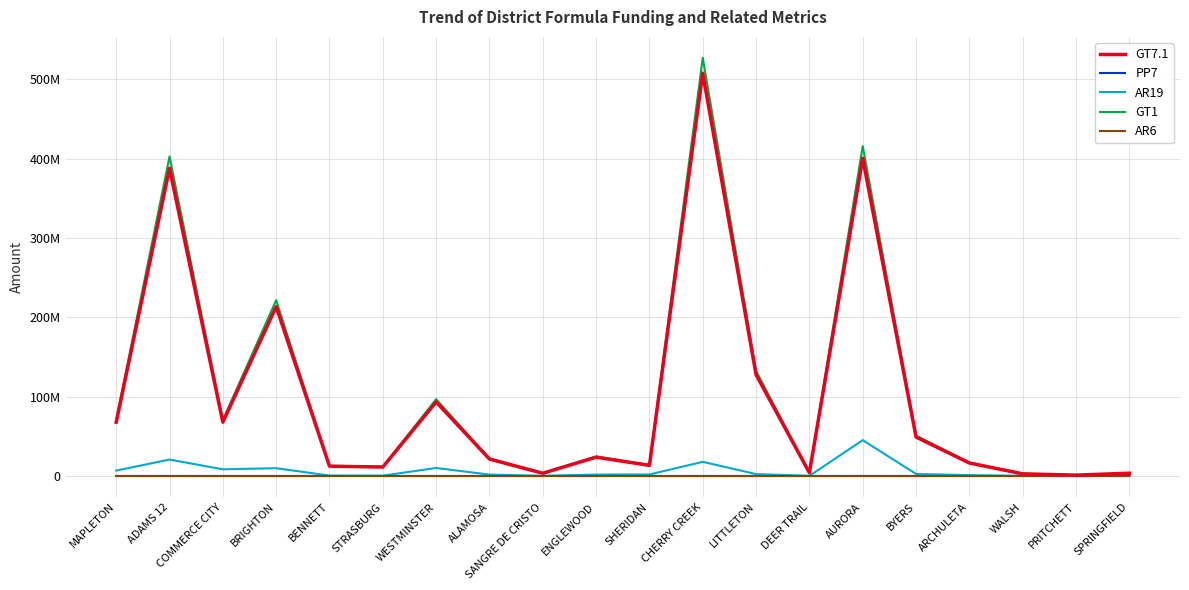

True or false: AR19 and PP7 cross at least once.

False